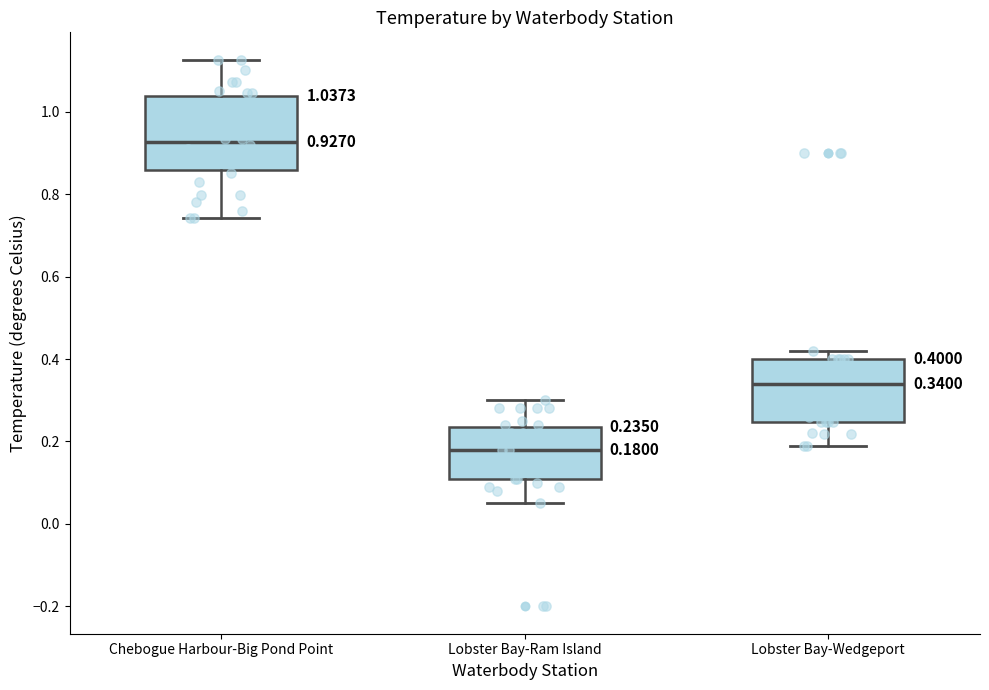

Which box's median line is the highest?

Chebogue Harbour-Big Pond Point